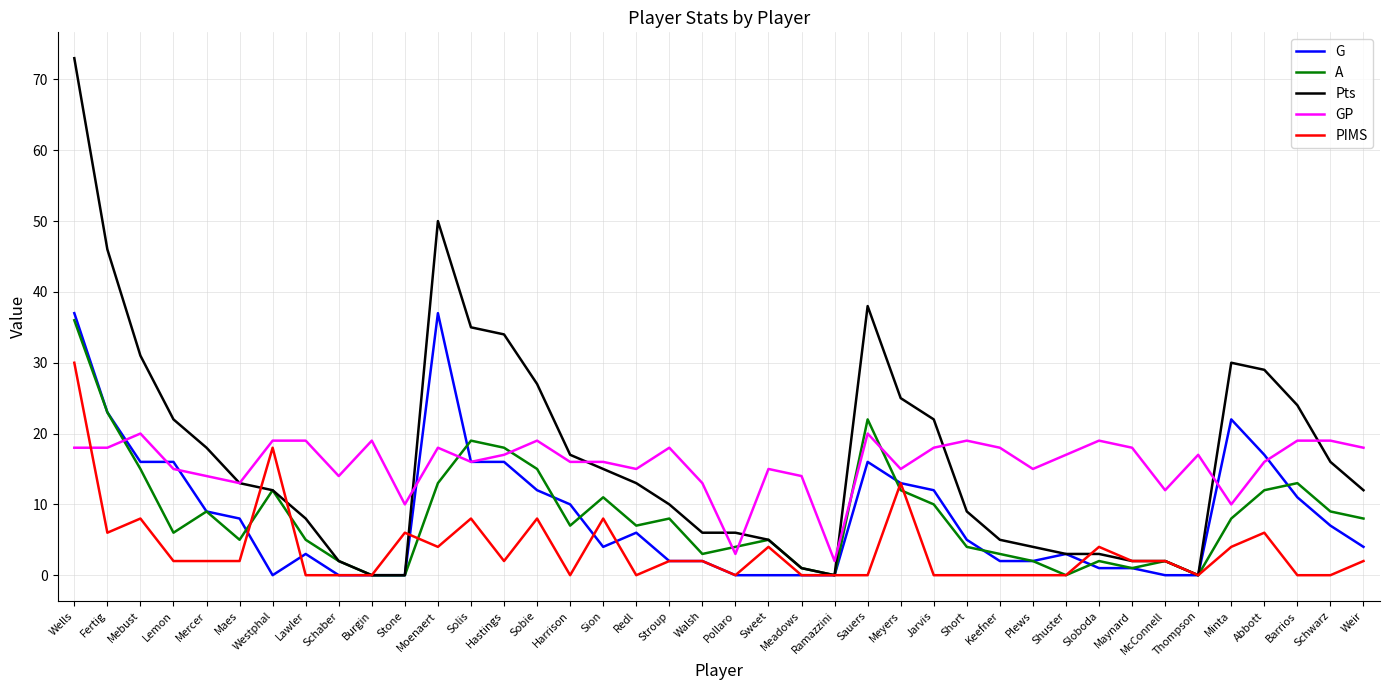

Reading right to left, extract all data points from this chart.

G: Weir=4	Schwarz=7	Barrios=11	Abbott=17	Minta=22	Thompson=0	McConnell=0	Maynard=1	Sloboda=1	Shuster=3	Plews=2	Keefner=2	Short=5	Jarvis=12	Meyers=13	Sauers=16	Ramazzini=0	Meadows=0	Sweet=0	Pollaro=0	Walsh=2	Stroup=2	Redl=6	Sion=4	Harrison=10	Sobie=12	Hastings=16	Solis=16	Moenaert=37	Stone=0	Burgin=0	Schaber=0	Lawler=3	Westphal=0	Maes=8	Mercer=9	Lemon=16	Mebust=16	Fertig=23	Wells=37
A: Weir=8	Schwarz=9	Barrios=13	Abbott=12	Minta=8	Thompson=0	McConnell=2	Maynard=1	Sloboda=2	Shuster=0	Plews=2	Keefner=3	Short=4	Jarvis=10	Meyers=12	Sauers=22	Ramazzini=0	Meadows=1	Sweet=5	Pollaro=4	Walsh=3	Stroup=8	Redl=7	Sion=11	Harrison=7	Sobie=15	Hastings=18	Solis=19	Moenaert=13	Stone=0	Burgin=0	Schaber=2	Lawler=5	Westphal=12	Maes=5	Mercer=9	Lemon=6	Mebust=15	Fertig=23	Wells=36
Pts: Weir=12	Schwarz=16	Barrios=24	Abbott=29	Minta=30	Thompson=0	McConnell=2	Maynard=2	Sloboda=3	Shuster=3	Plews=4	Keefner=5	Short=9	Jarvis=22	Meyers=25	Sauers=38	Ramazzini=0	Meadows=1	Sweet=5	Pollaro=6	Walsh=6	Stroup=10	Redl=13	Sion=15	Harrison=17	Sobie=27	Hastings=34	Solis=35	Moenaert=50	Stone=0	Burgin=0	Schaber=2	Lawler=8	Westphal=12	Maes=13	Mercer=18	Lemon=22	Mebust=31	Fertig=46	Wells=73
GP: Weir=18	Schwarz=19	Barrios=19	Abbott=16	Minta=10	Thompson=17	McConnell=12	Maynard=18	Sloboda=19	Shuster=17	Plews=15	Keefner=18	Short=19	Jarvis=18	Meyers=15	Sauers=20	Ramazzini=2	Meadows=14	Sweet=15	Pollaro=3	Walsh=13	Stroup=18	Redl=15	Sion=16	Harrison=16	Sobie=19	Hastings=17	Solis=16	Moenaert=18	Stone=10	Burgin=19	Schaber=14	Lawler=19	Westphal=19	Maes=13	Mercer=14	Lemon=15	Mebust=20	Fertig=18	Wells=18
PIMS: Weir=2	Schwarz=0	Barrios=0	Abbott=6	Minta=4	Thompson=0	McConnell=2	Maynard=2	Sloboda=4	Shuster=0	Plews=0	Keefner=0	Short=0	Jarvis=0	Meyers=13	Sauers=0	Ramazzini=0	Meadows=0	Sweet=4	Pollaro=0	Walsh=2	Stroup=2	Redl=0	Sion=8	Harrison=0	Sobie=8	Hastings=2	Solis=8	Moenaert=4	Stone=6	Burgin=0	Schaber=0	Lawler=0	Westphal=18	Maes=2	Mercer=2	Lemon=2	Mebust=8	Fertig=6	Wells=30